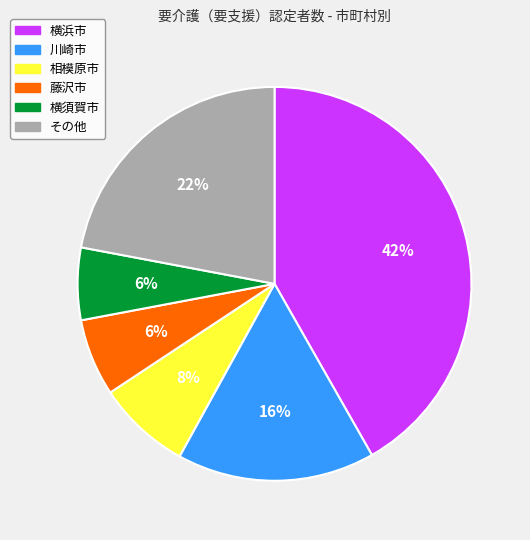

To the nearest percent, what is the average slice percentage?

17%